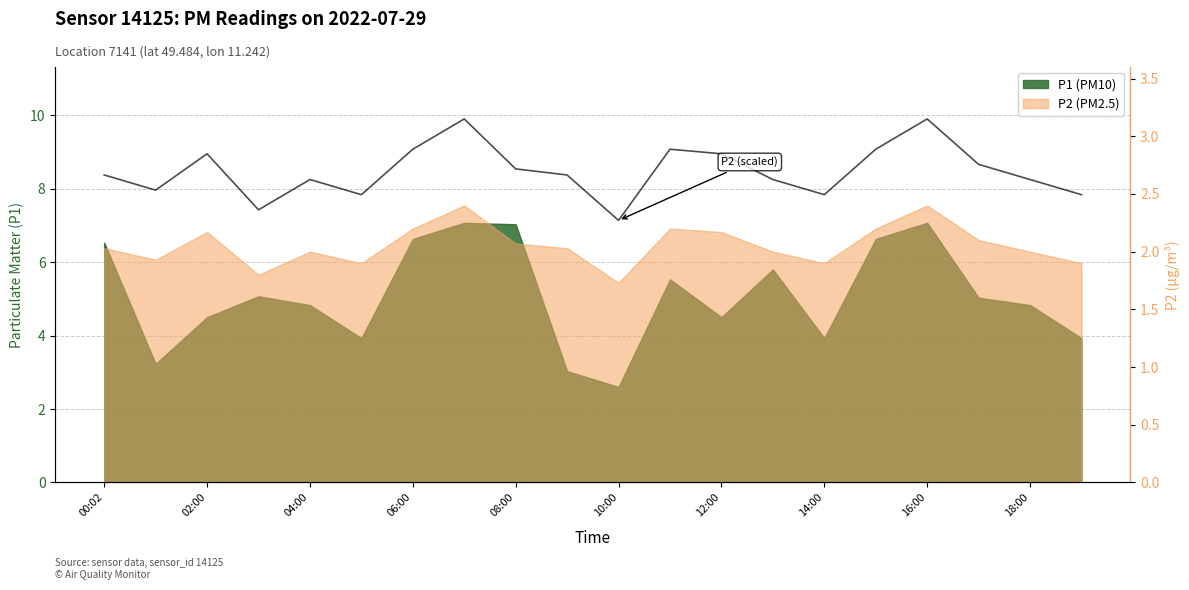

True or false: the data has more than 1 interior local peaks.

True